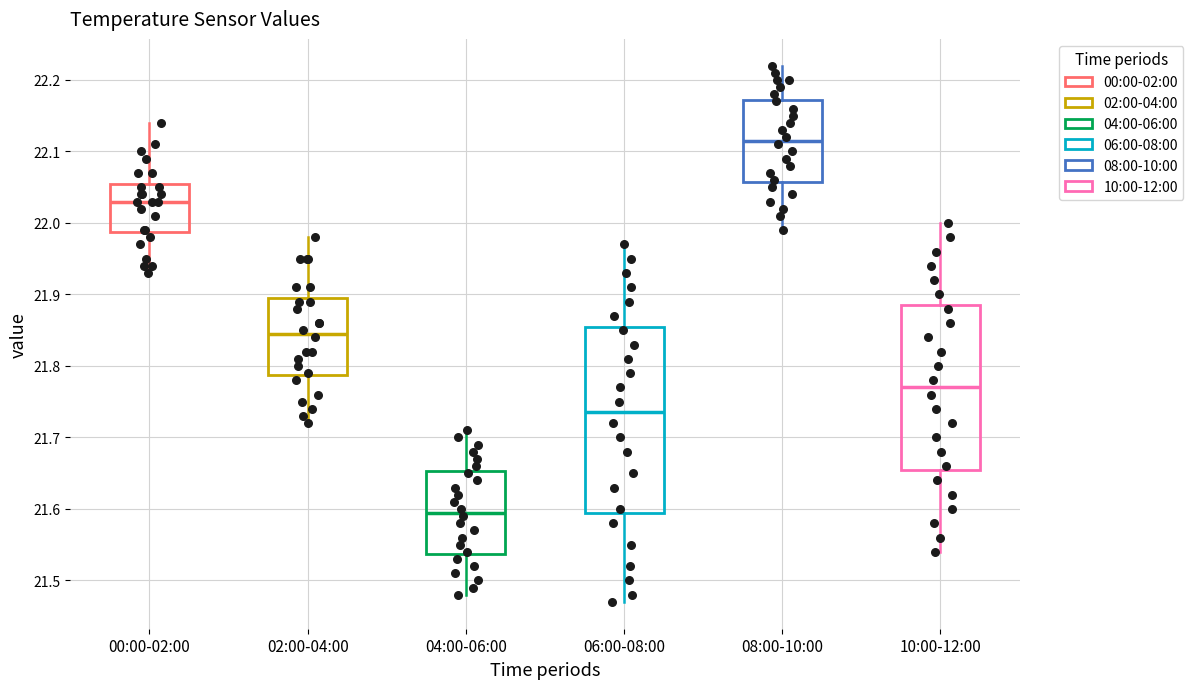

Reading left to right, read every box against the y-axis: the position of its median line, the range the box covers, and the ends of its whiskers. The values are not printed on the chart, so give them approximately, as read against the axis.

00:00-02:00: median 22.03, box 21.99 to 22.06, whiskers 21.93 to 22.14
02:00-04:00: median 21.85, box 21.79 to 21.90, whiskers 21.72 to 21.98
04:00-06:00: median 21.60, box 21.54 to 21.65, whiskers 21.48 to 21.71
06:00-08:00: median 21.74, box 21.60 to 21.86, whiskers 21.47 to 21.97
08:00-10:00: median 22.12, box 22.06 to 22.17, whiskers 21.99 to 22.22
10:00-12:00: median 21.77, box 21.66 to 21.89, whiskers 21.54 to 22.00